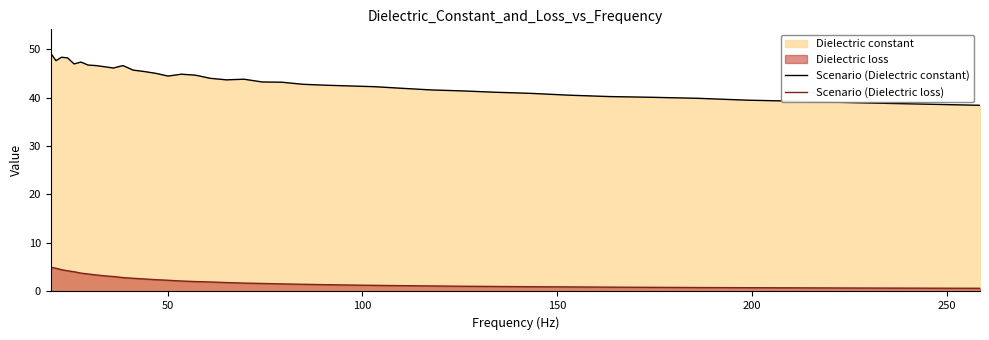

True or false: Scenario (Dielectric constant) has more than 0 interior local peaks.

True